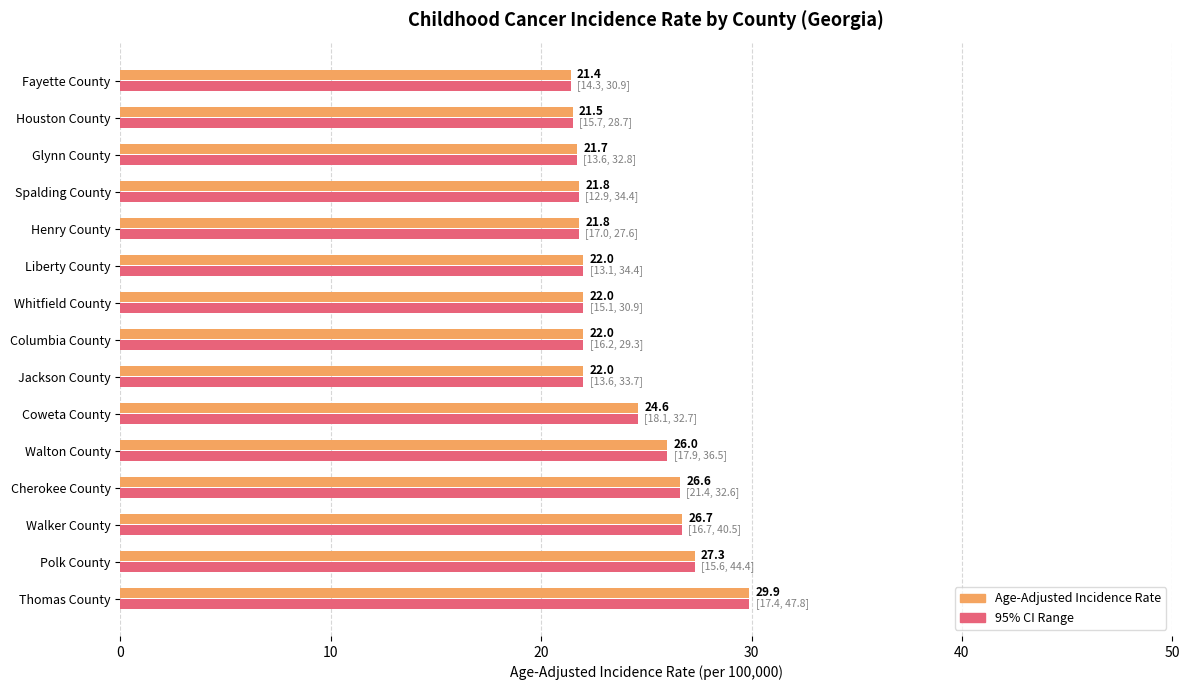

What is the maximum value shown in the chart?

29.9